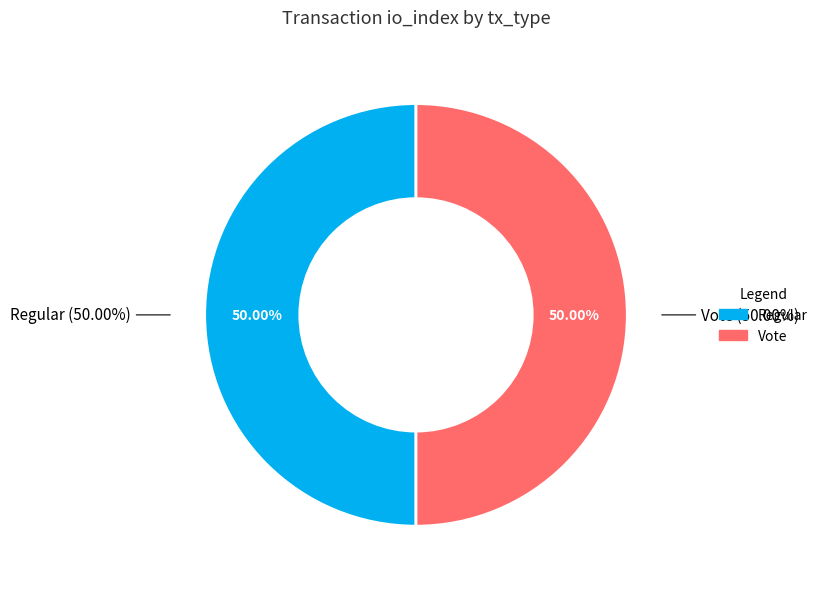

To the nearest percent, what is the combined percentage of Regular and Vote?

100%